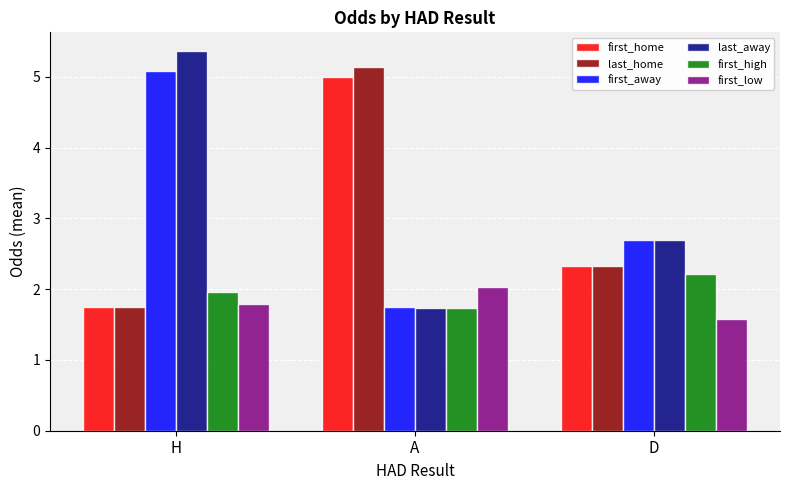

What is the label of the 2nd bar from the left?

A